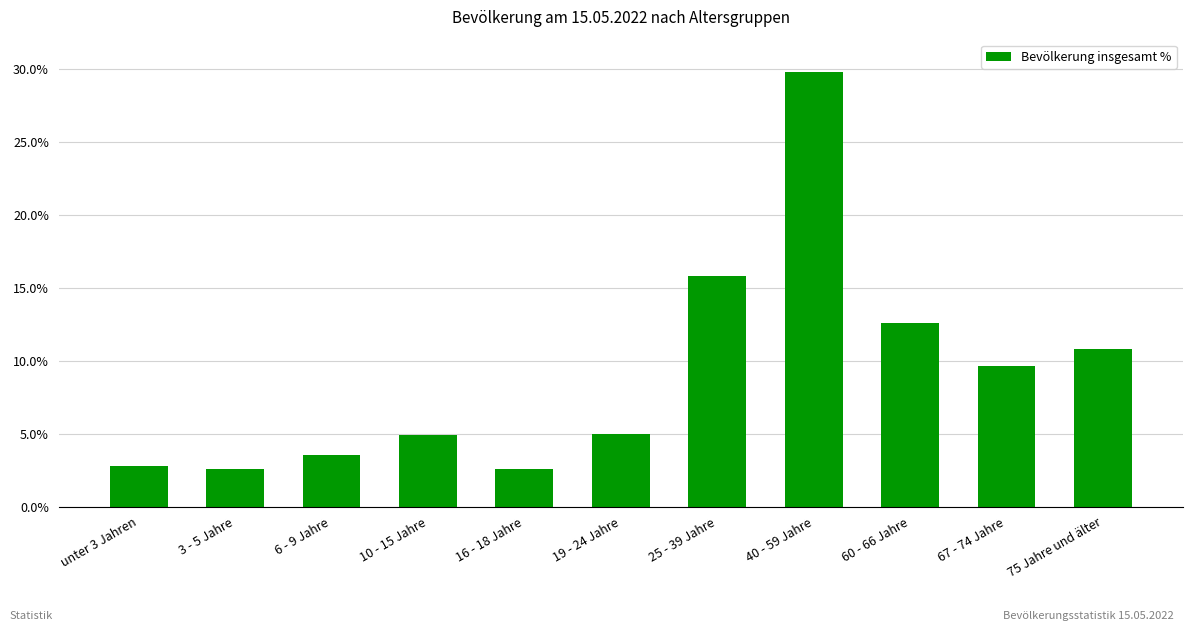

What is the sum of the values at 19 - 24 Jahre and 60 - 66 Jahre?

17.6